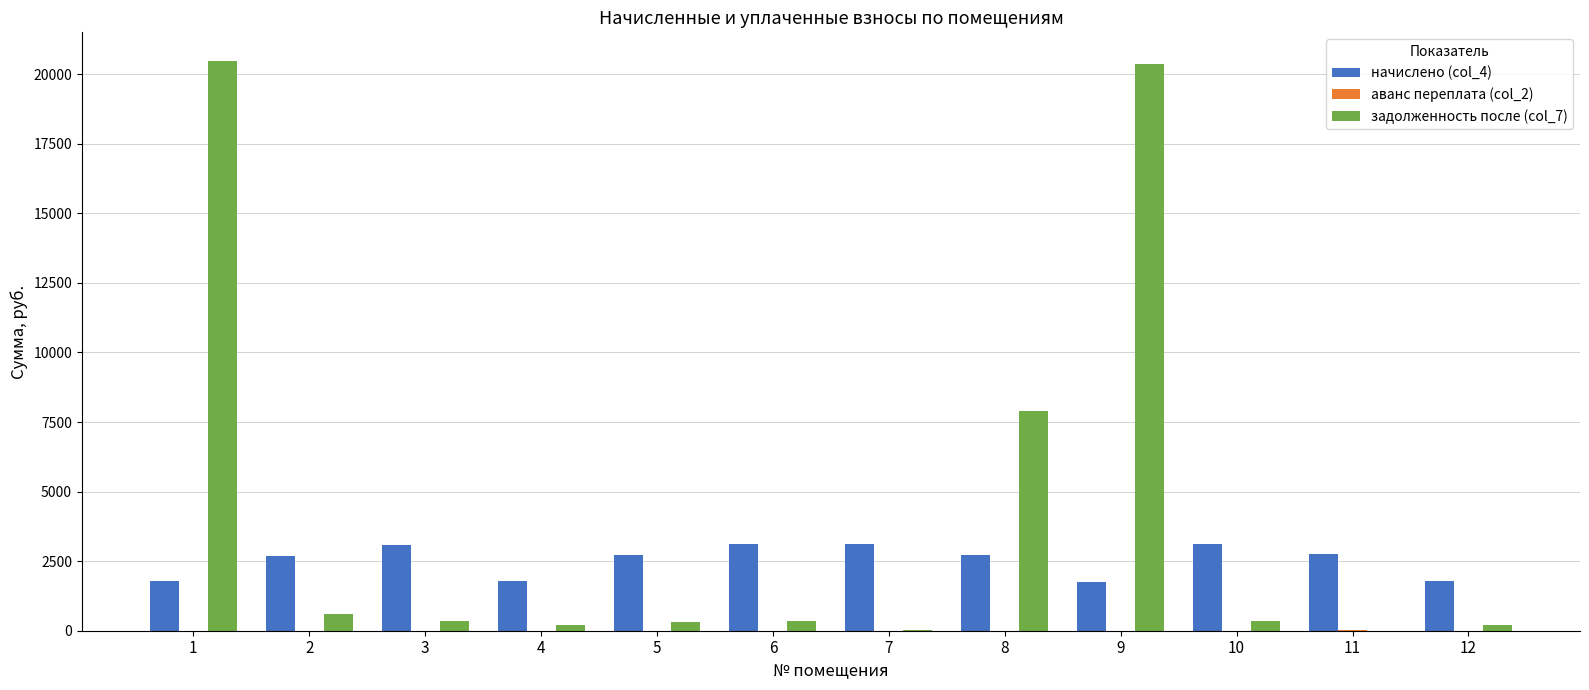

Count the number of categories in the chart.

12